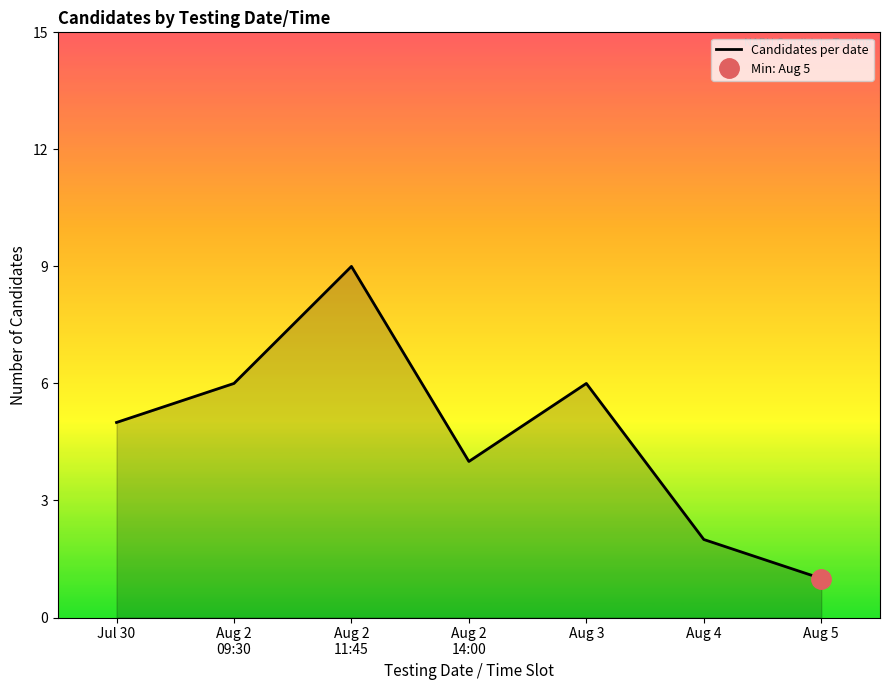

How many lines are shown in the chart?

1